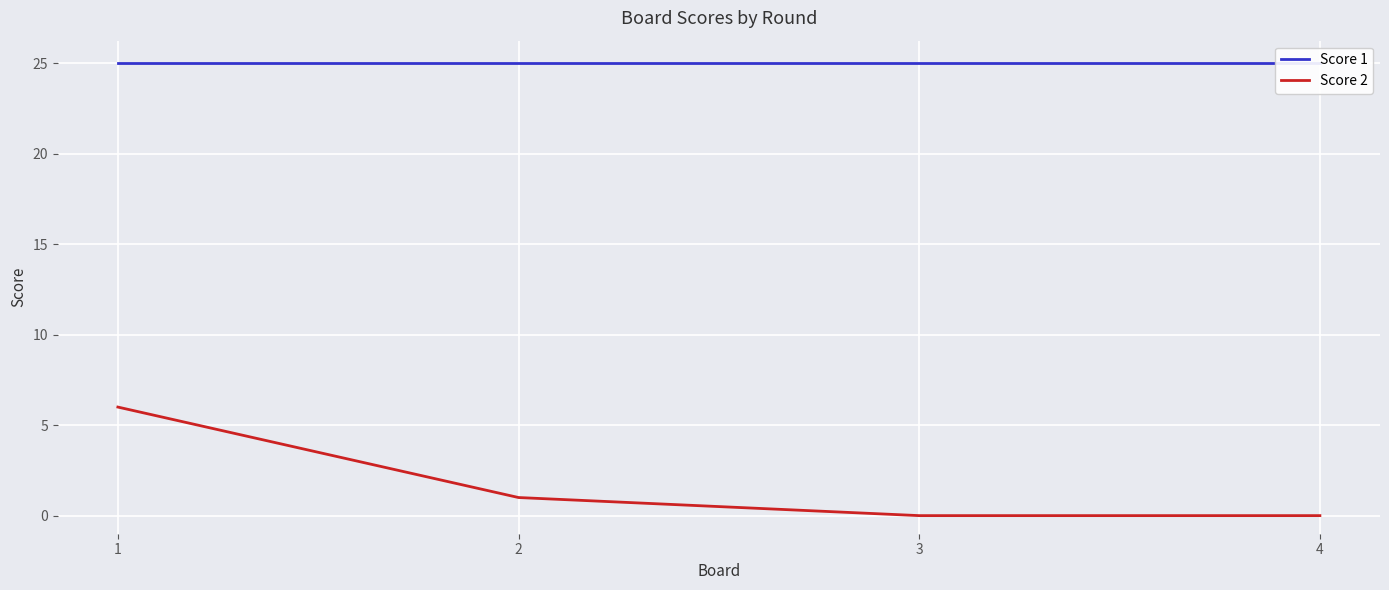

Reading left to right, transcribe all the data shown in this chart.

Score 1: 1=25	2=25	3=25	4=25
Score 2: 1=6	2=1	3=0	4=0